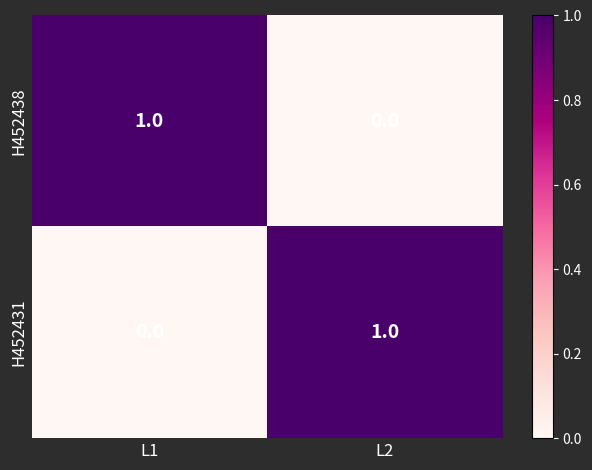

The H452438 series shows -1 at L2. True or false?

False